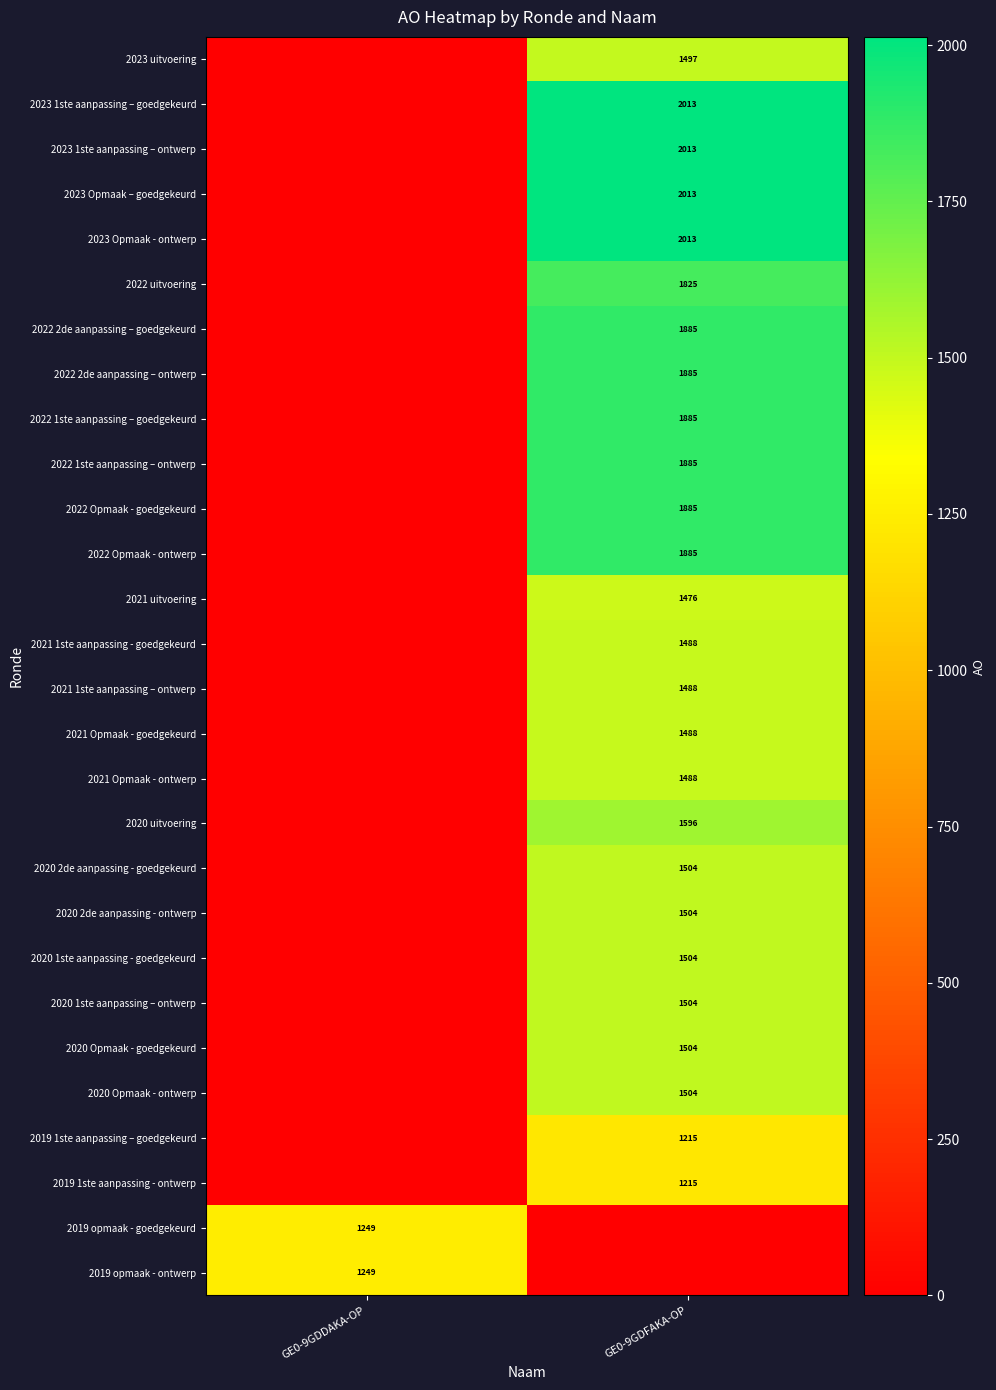

True or false: 2020 Opmaak - goedgekeurd has a value of 465 at GE0-9GDFAKA-OP.

False